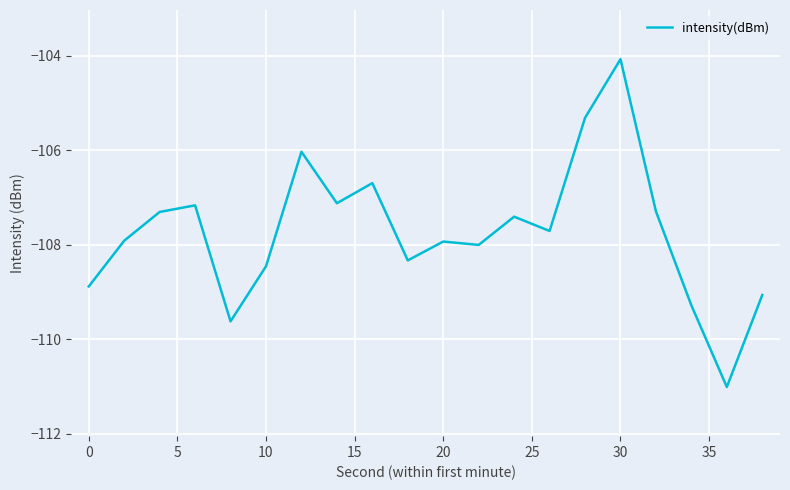

What is the smallest value displayed?

-111.0